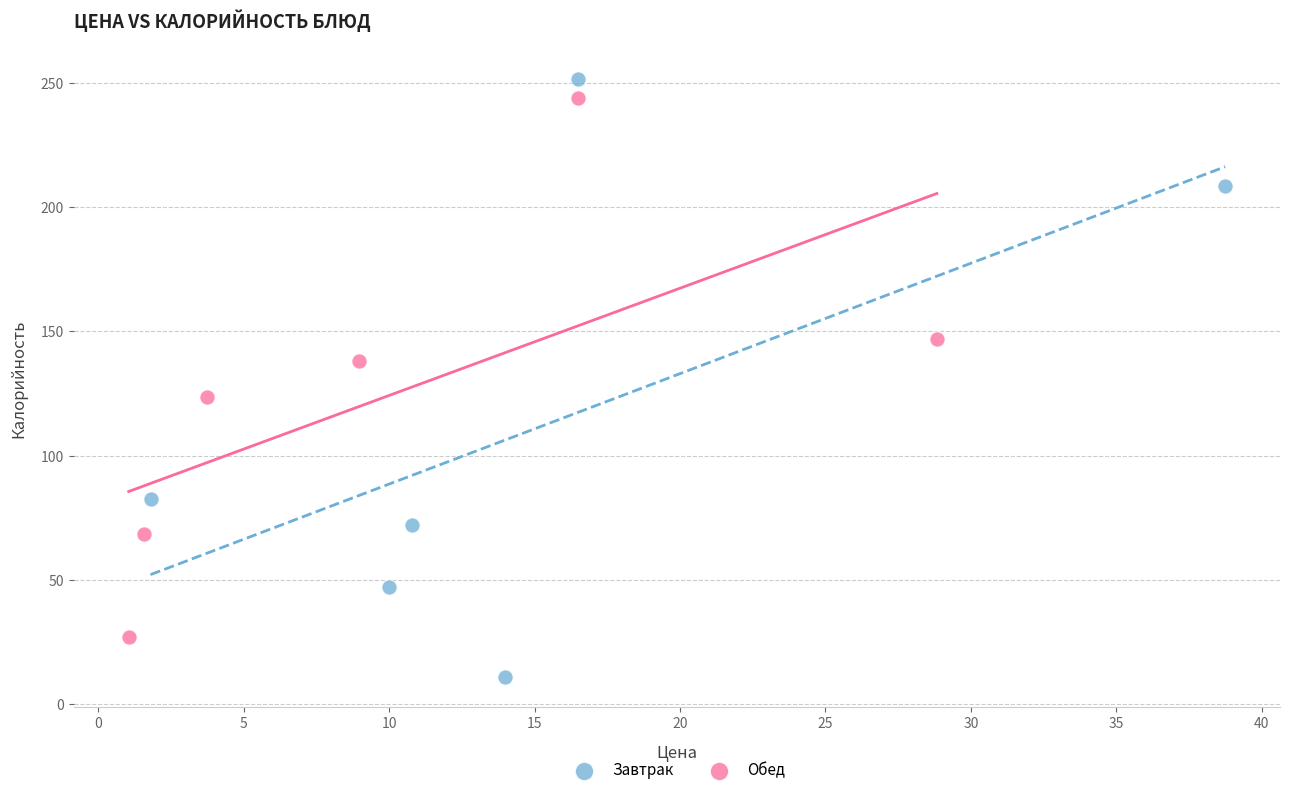

Which series has the largest Y range (max minus min)?

Завтрак